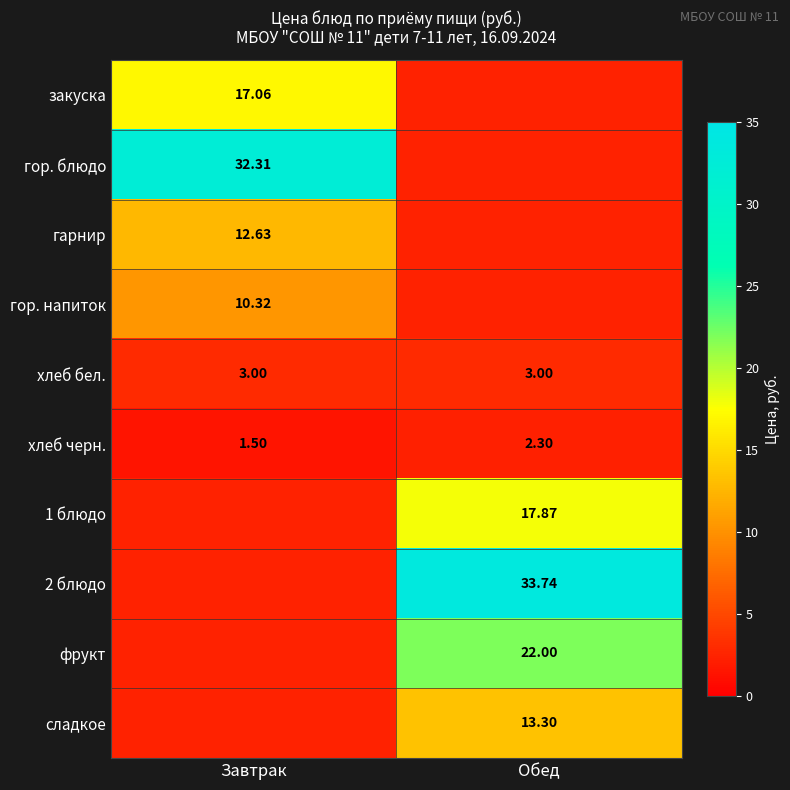

What is the difference between the highest and lowest values at Завтрак?

30.8